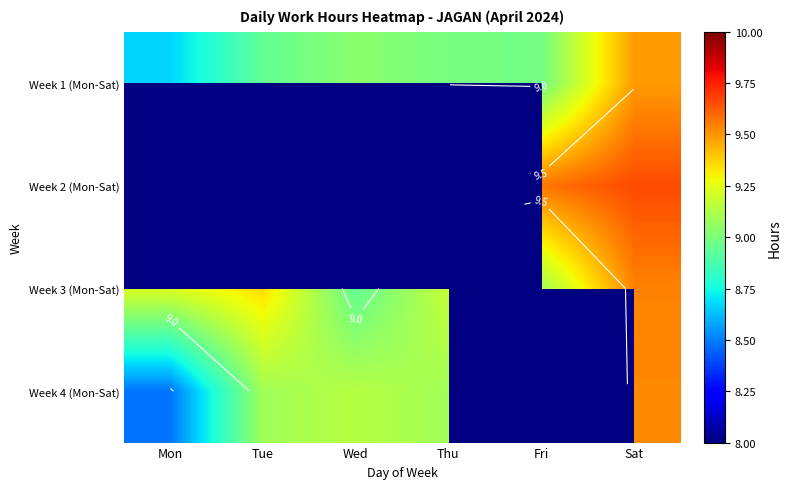

What is the lowest value of the Week 1 (Mon-Sat) series?

8.7